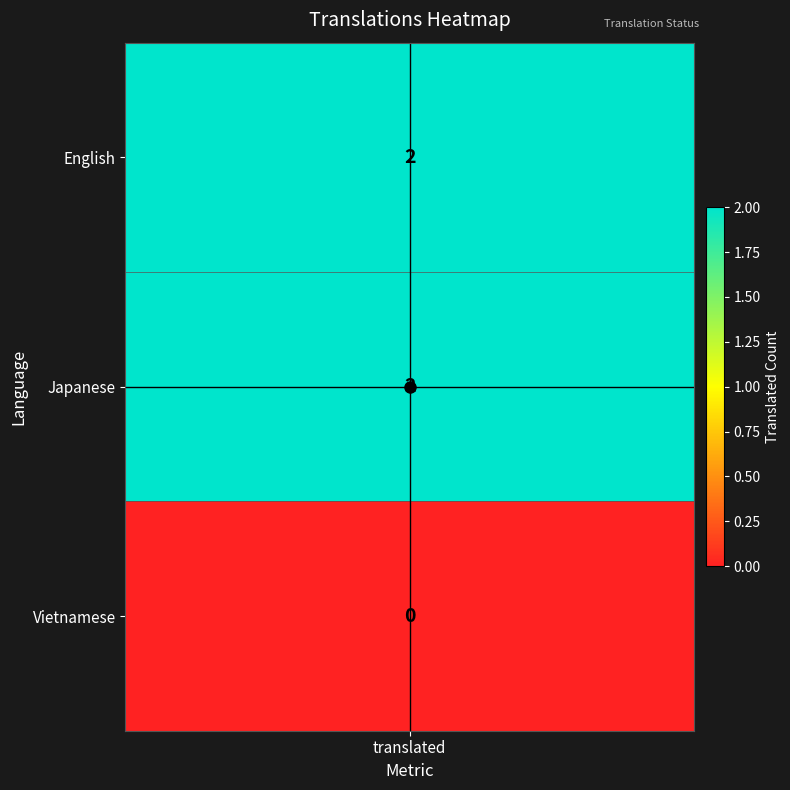

At which label is h_mid closest to 1?

translated